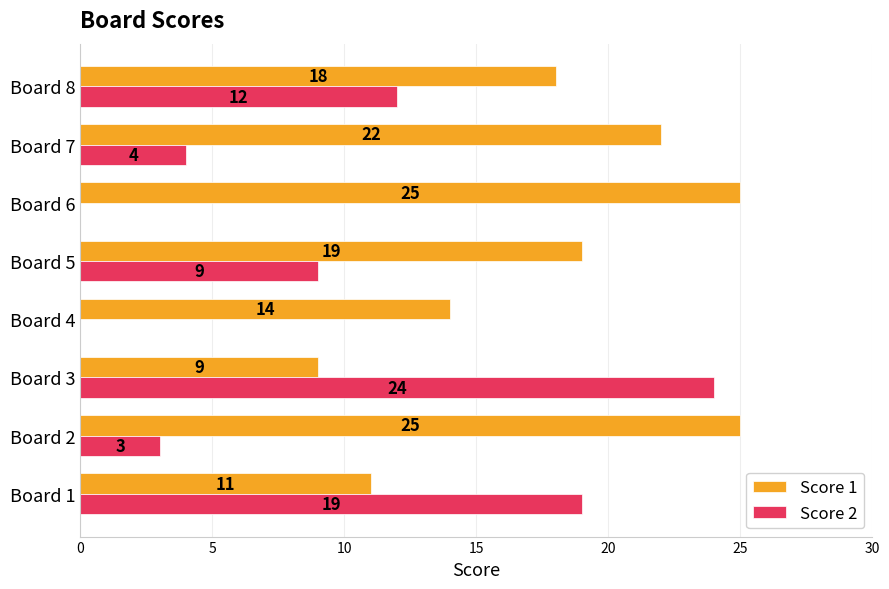

What are all the series names shown in the legend?

Score 1, Score 2